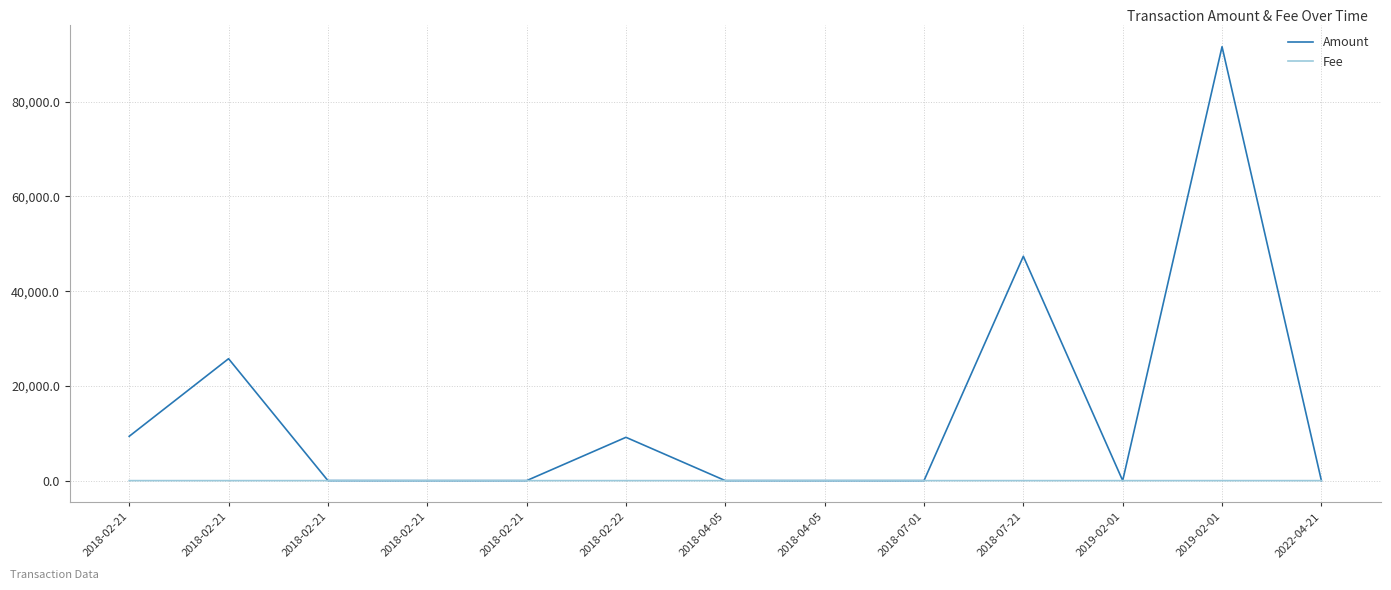

Which series has the largest range (max minus min)?

Amount